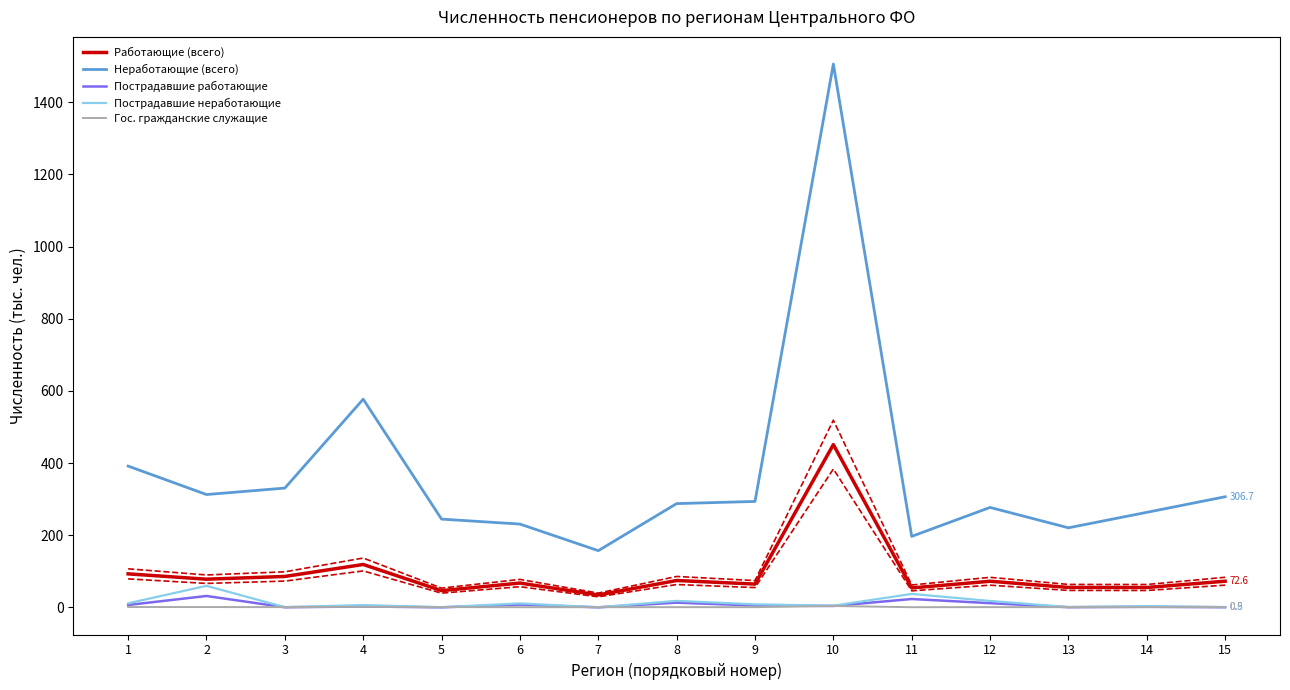

Reading left to right, list all the values displayed in this chart.

Работающие (всего): 93.0	78.2	85.8	119.0	46.5	67.5	34.5	74.6	64.7	451.2	54.0	72.5	55.4	55.2	72.6
Неработающие (всего): 391.7	312.8	330.7	577.1	244.7	231.0	157.3	287.7	293.7	1505.9	196.9	277.1	220.6	263.5	306.7
Пострадавшие работающие: 6.7	31.7	0.4	2.6	0.2	7.8	0.2	13.2	5.3	4.0	23.3	11.8	0.6	1.7	0.5
Пострадавшие неработающие: 11.4	59.8	0.7	6.5	0.6	11.0	0.4	18.1	8.5	4.8	37.4	17.9	0.9	3.3	0.8
Гос. гражданские служащие: 1.0	1.0	0.8	1.5	0.9	0.6	0.6	0.7	0.7	3.9	0.6	0.8	0.7	0.8	0.9